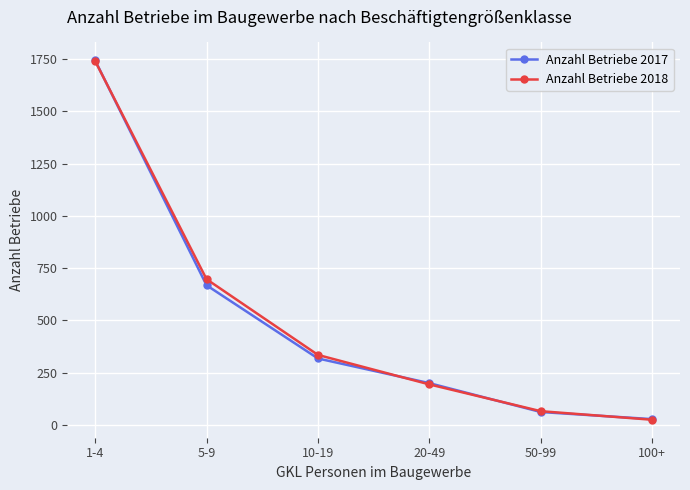

True or false: Anzahl Betriebe 2018 has a value of 194 at 20-49.

True